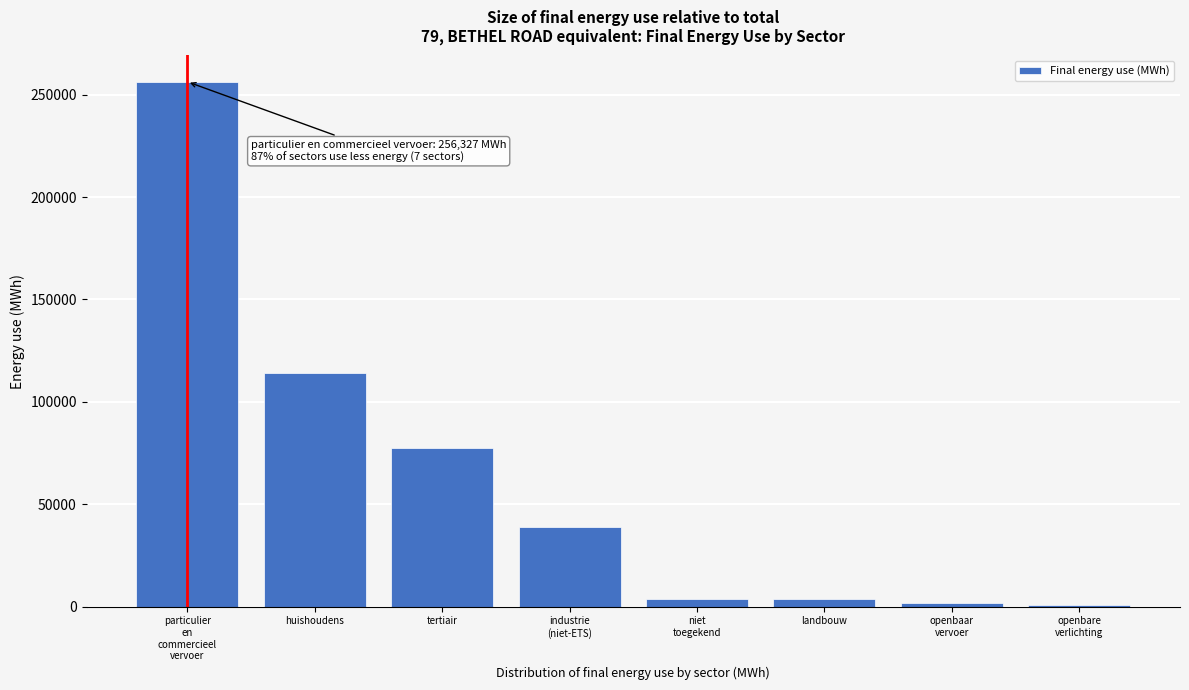

What is the label of the 3rd bar from the right?

landbouw